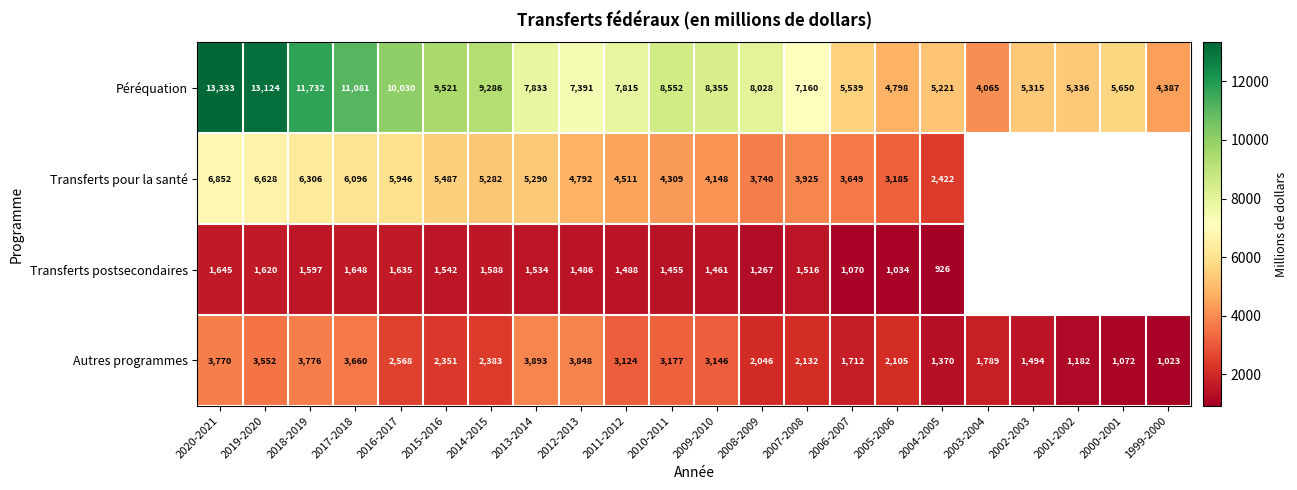

What is the average value of the Péréquation series?

7889